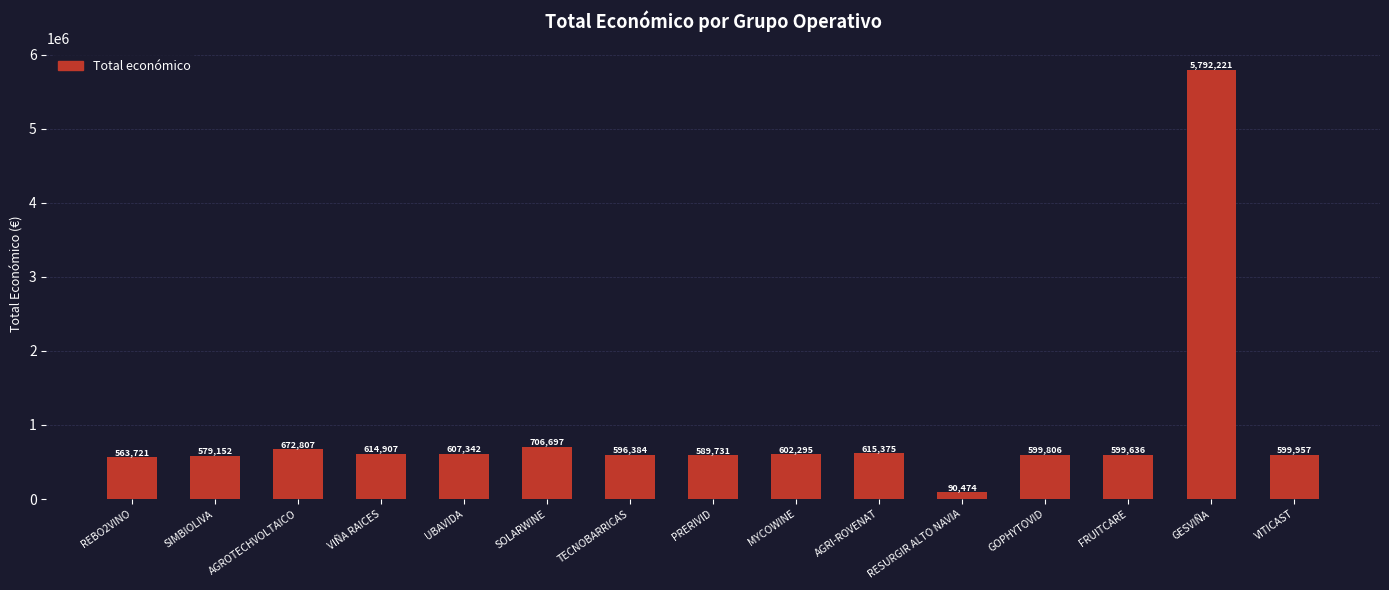

Approximately how many times larger is the value at SIMBIOLIVA compared to REBO2VINO?

1.0